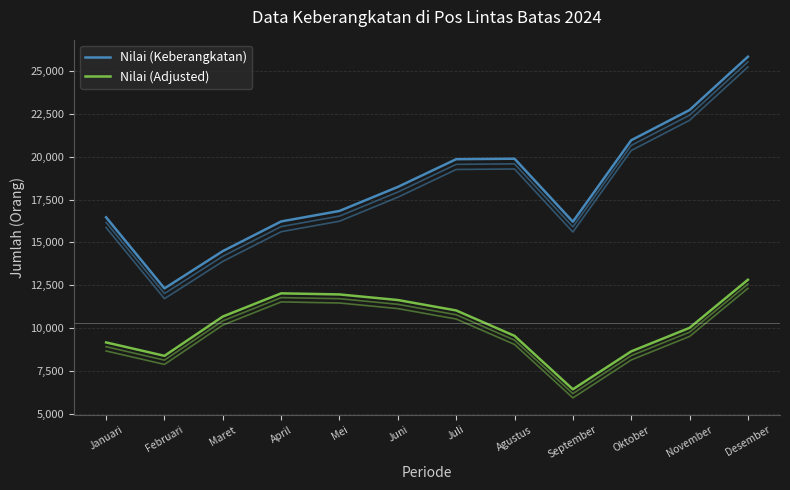

What is the sum of all Nilai (Keberangkatan) values?

220053.0